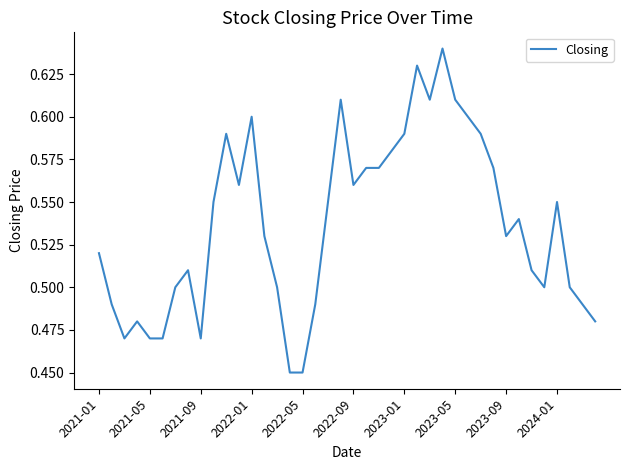

What is the average value?

0.5